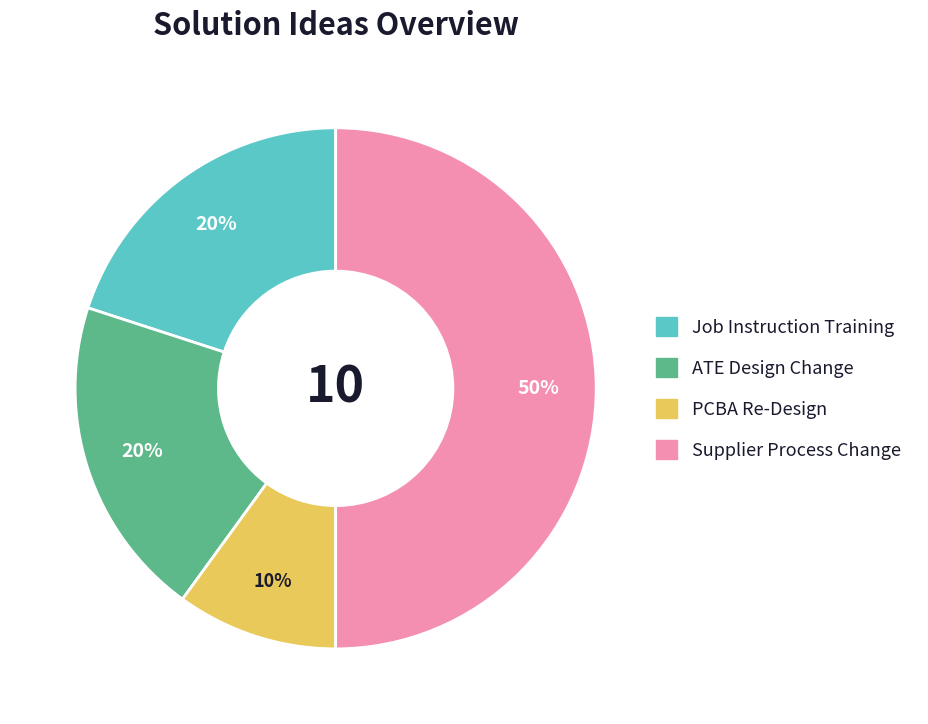

What percentage is the ATE Design Change slice, to the nearest percent?

20%